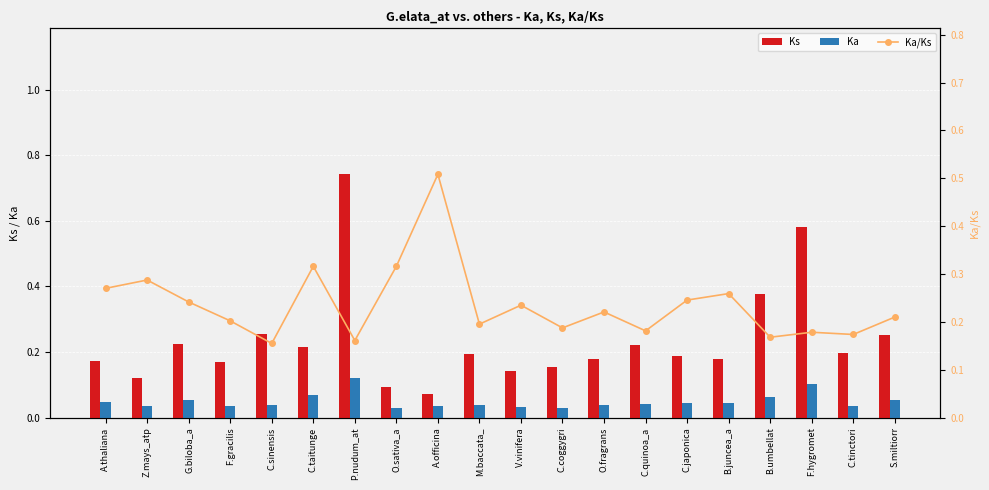

The Ks series shows 0.2 at V.vinifera. True or false?

False